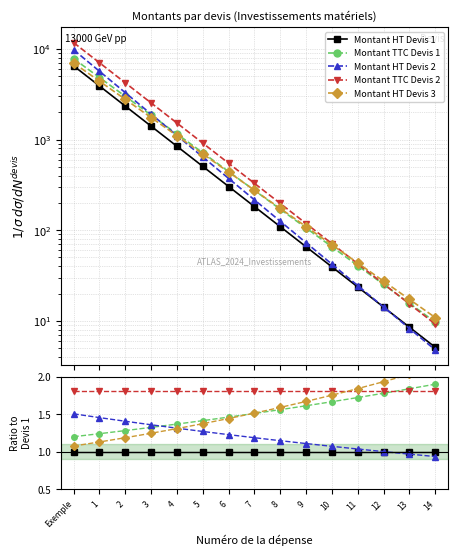

How many intersections are there between Montant HT Devis 2 and Montant HT Devis 1?

1